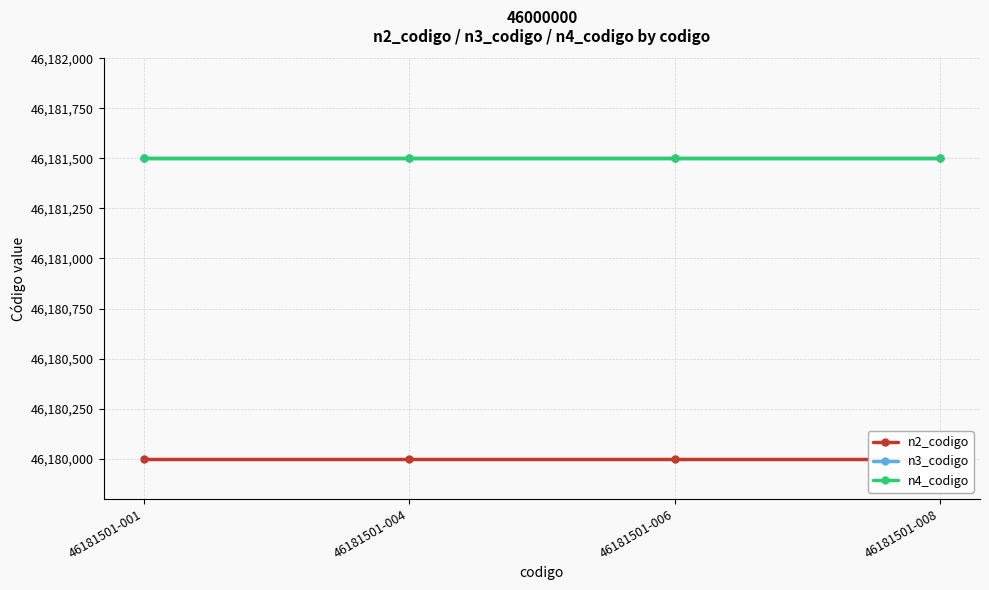

Which series has the largest total across all categories?

n4_codigo